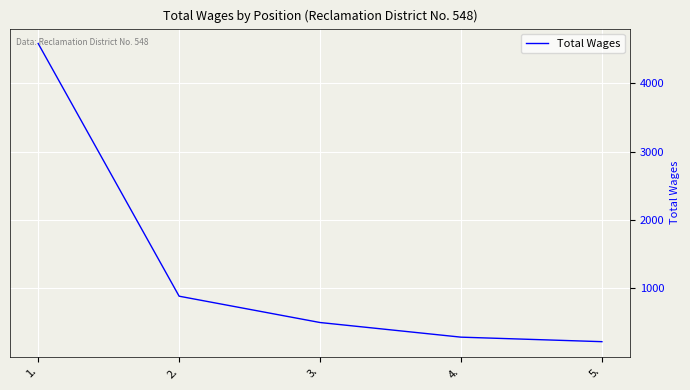

Which has a higher value, 4. or 5.?

4.